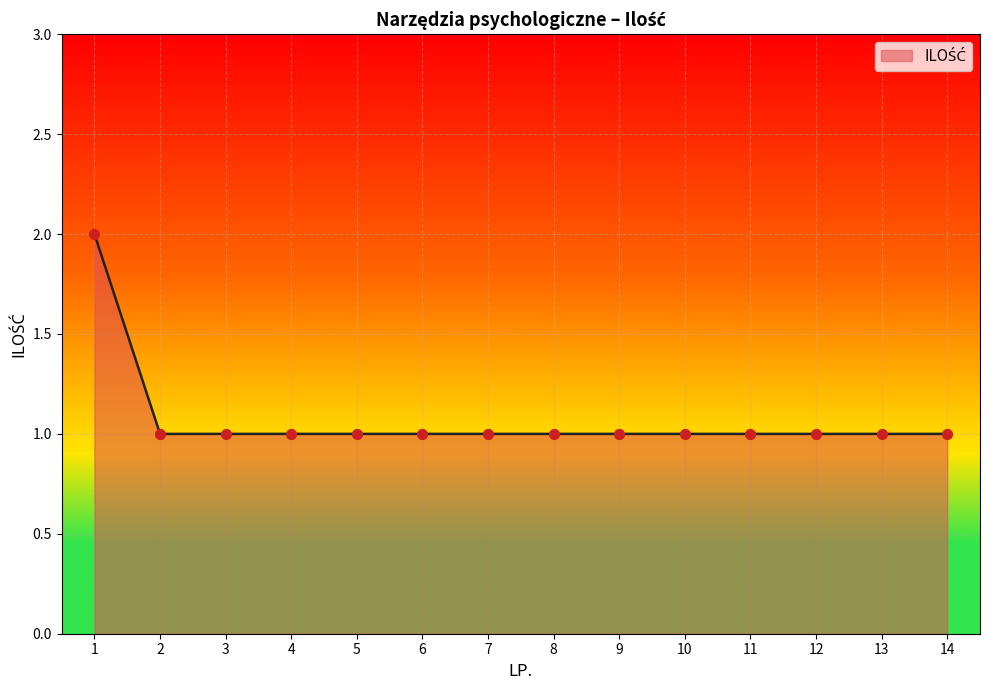

Approximately how many times larger is the value at 11 compared to 12?

1.0